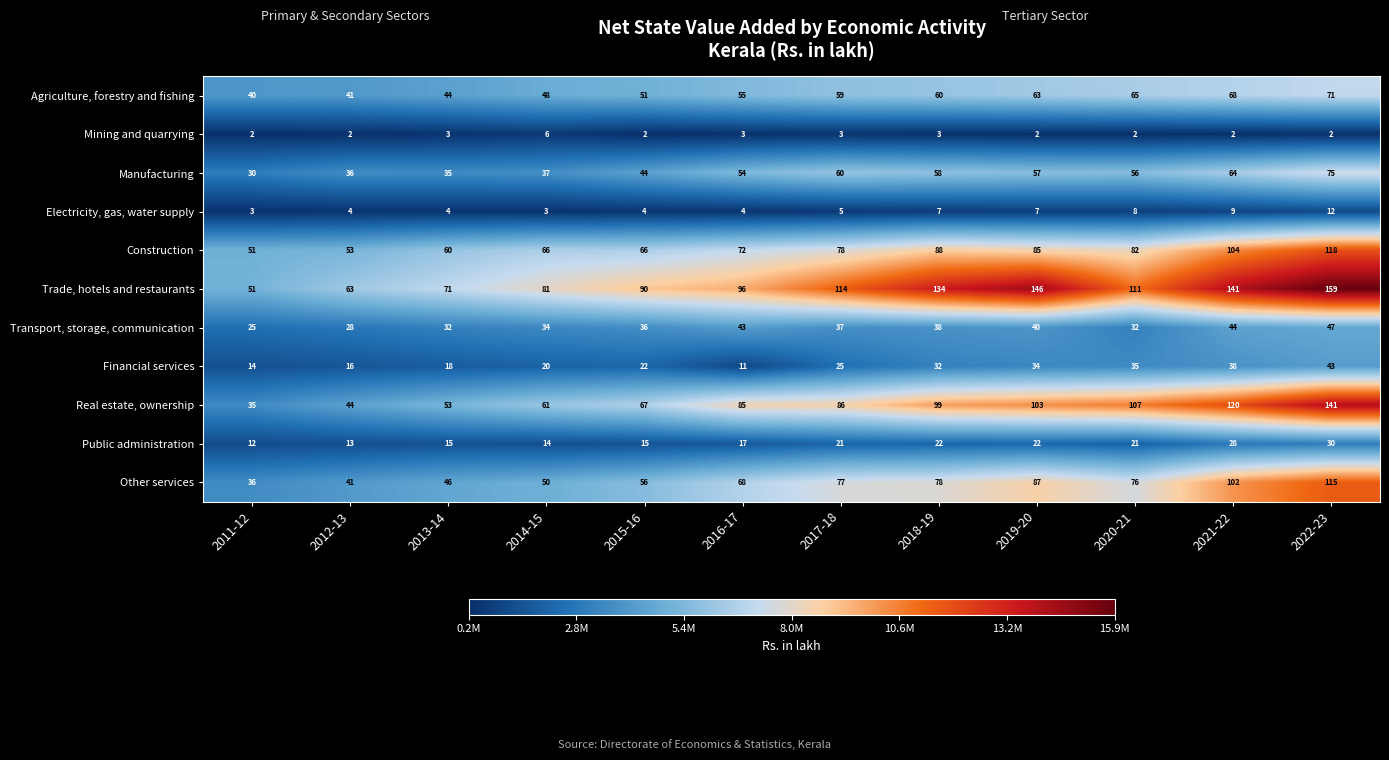

Which series has the largest total across all categories?

Trade, hotels and restaurants